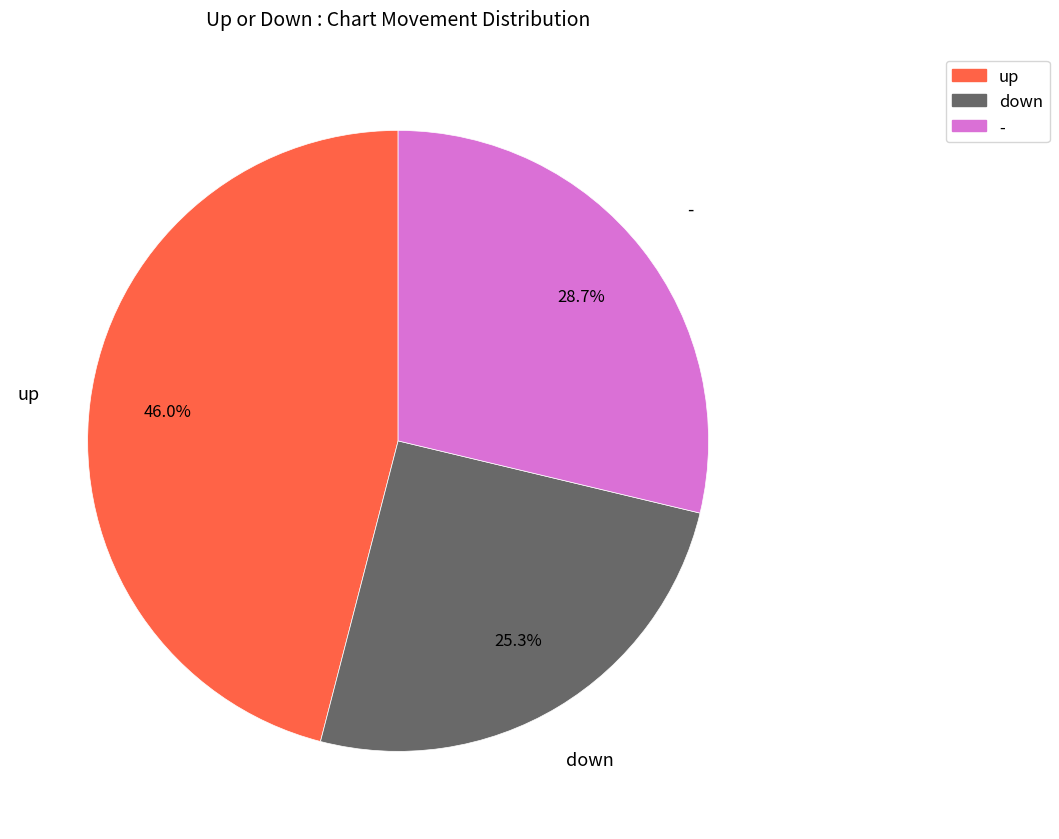

Is there a majority slice in this chart?

No